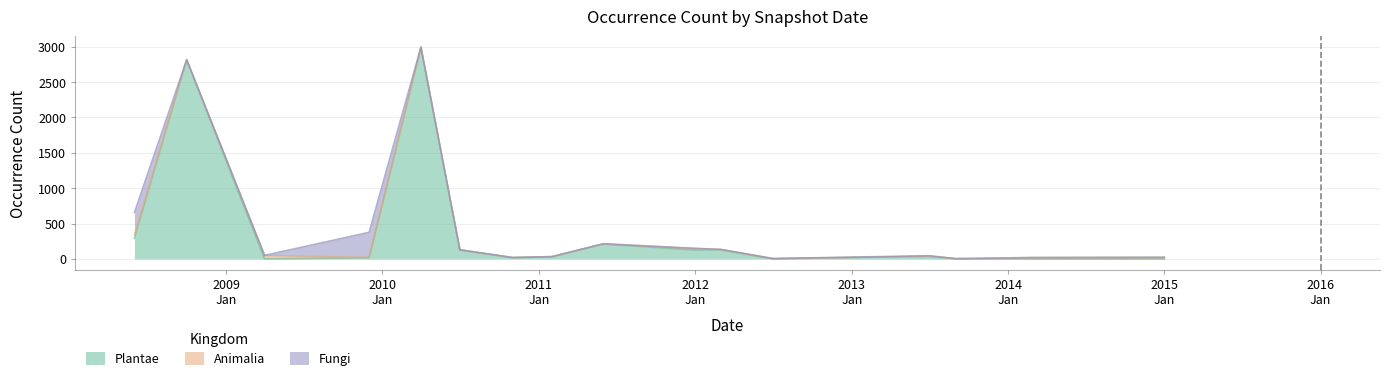

At how many categories does at least one series exceed 1477?

2